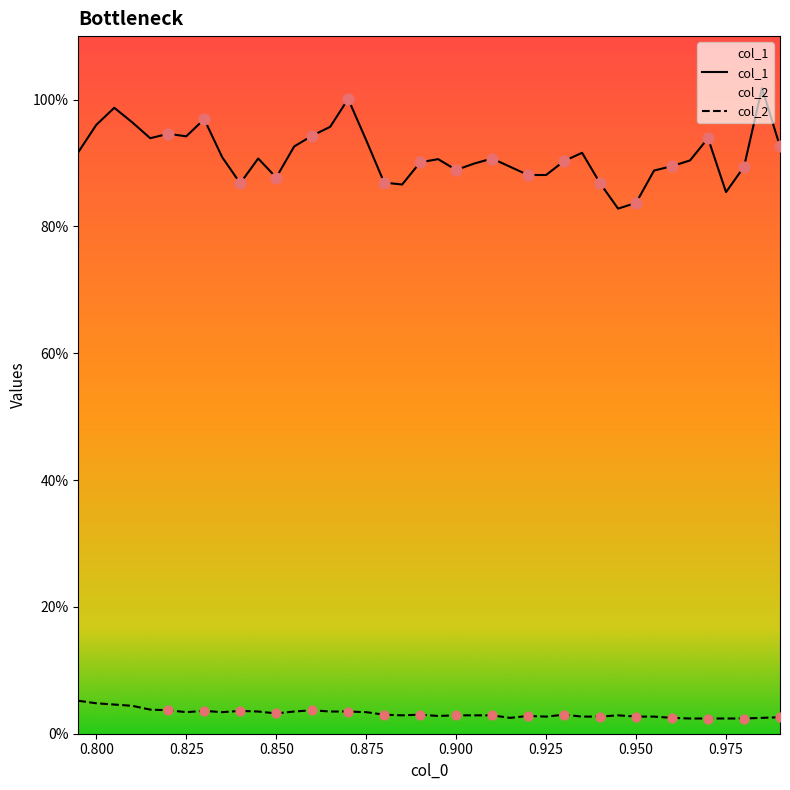

Which series reaches the maximum Y coordinate?

col_1